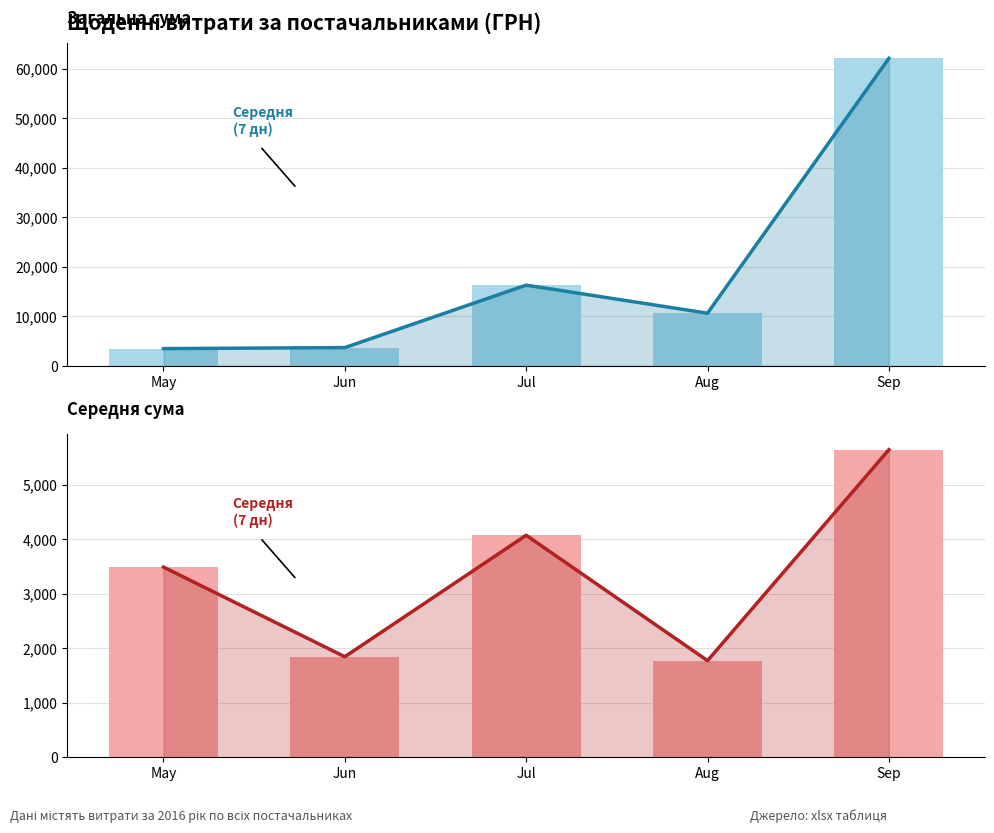

Where is Загальна сума (ГРН) nearest to the value 32783?

Jul